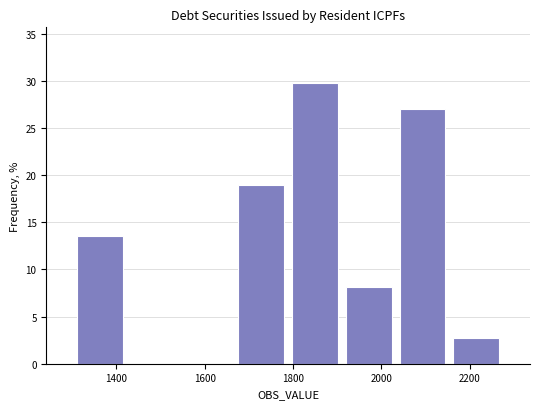

Reading left to right, transcribe this chart: for each bar, give the range it covers on the x-axis and its height. Neither the bar edges nor the heights are printed on the chart, so give them approximately, as read against the axes.

1300 to 1420: 13.5
1420 to 1540: 0
1540 to 1660: 0
1660 to 1780: 19.0
1780 to 1920: 29.5
1920 to 2040: 8.0
2040 to 2160: 27.0
2160 to 2280: 2.5